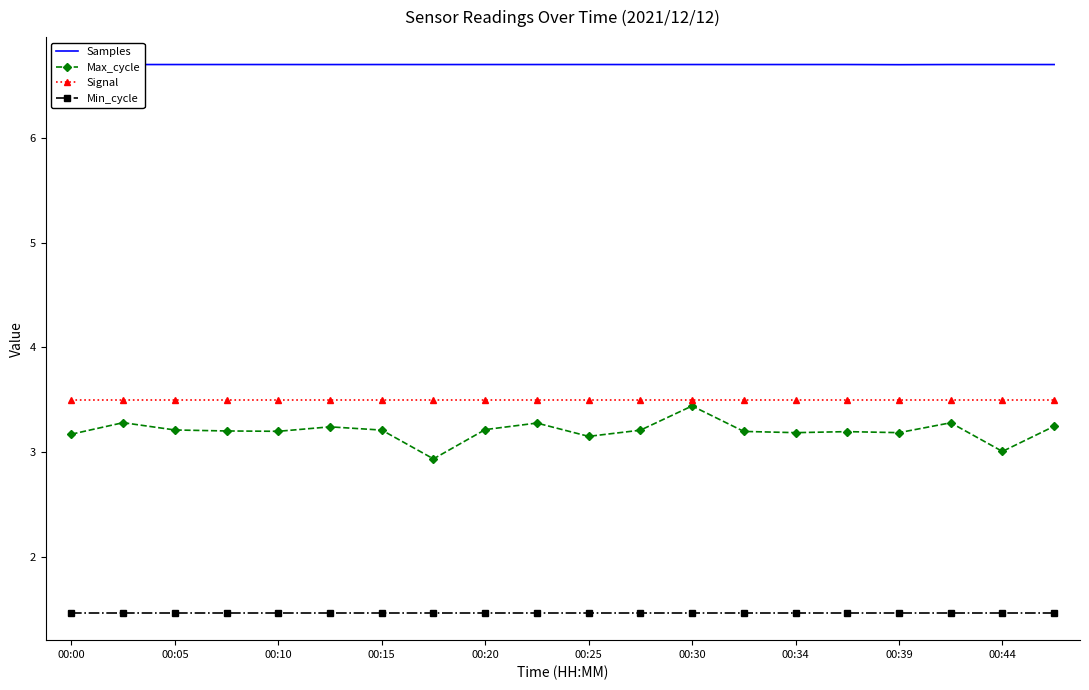

Which series has the largest total across all categories?

Samples